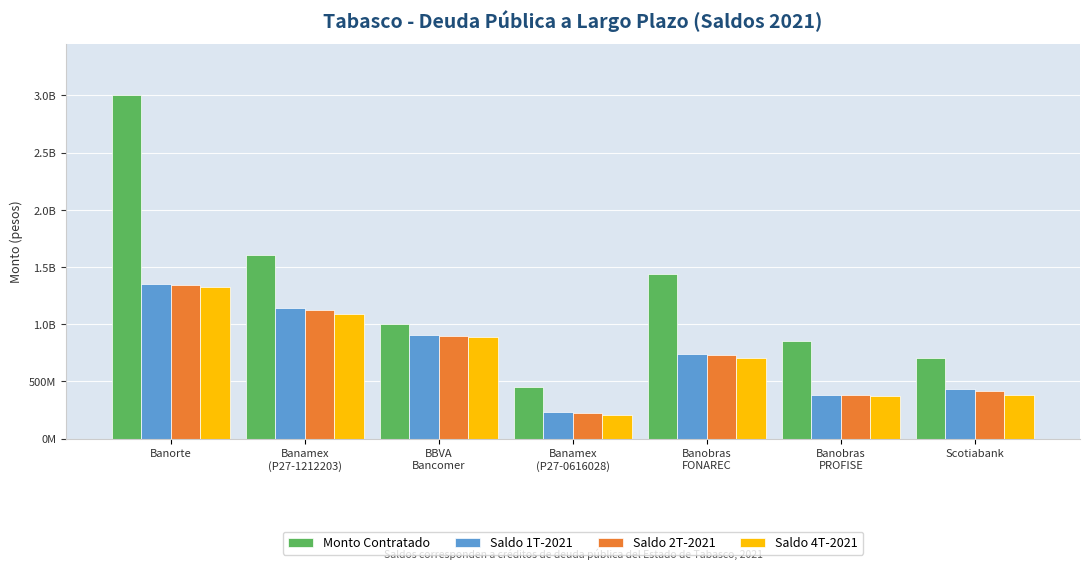

Does the chart contain any negative values?

No